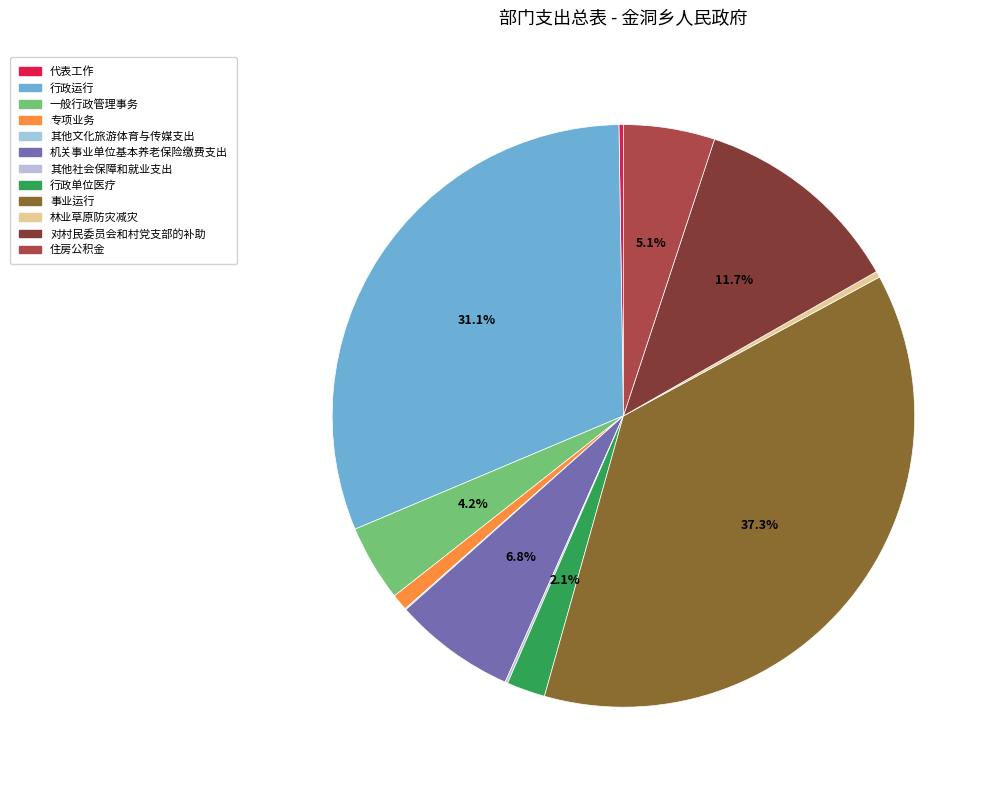

What is the smallest slice in the pie chart?

其他文化旅游体育与传媒支出